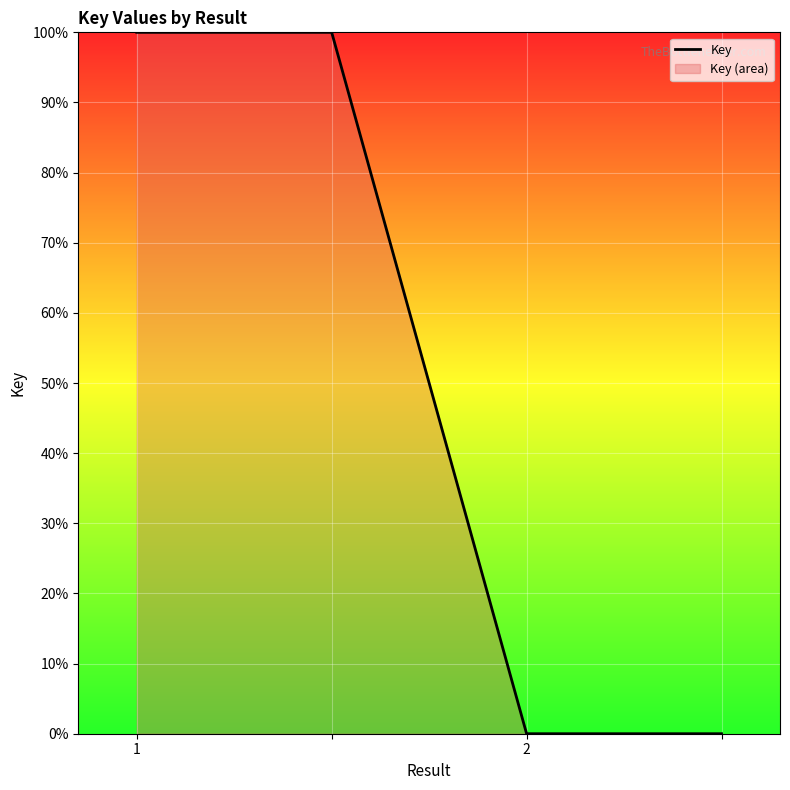

How many lines are shown in the chart?

1